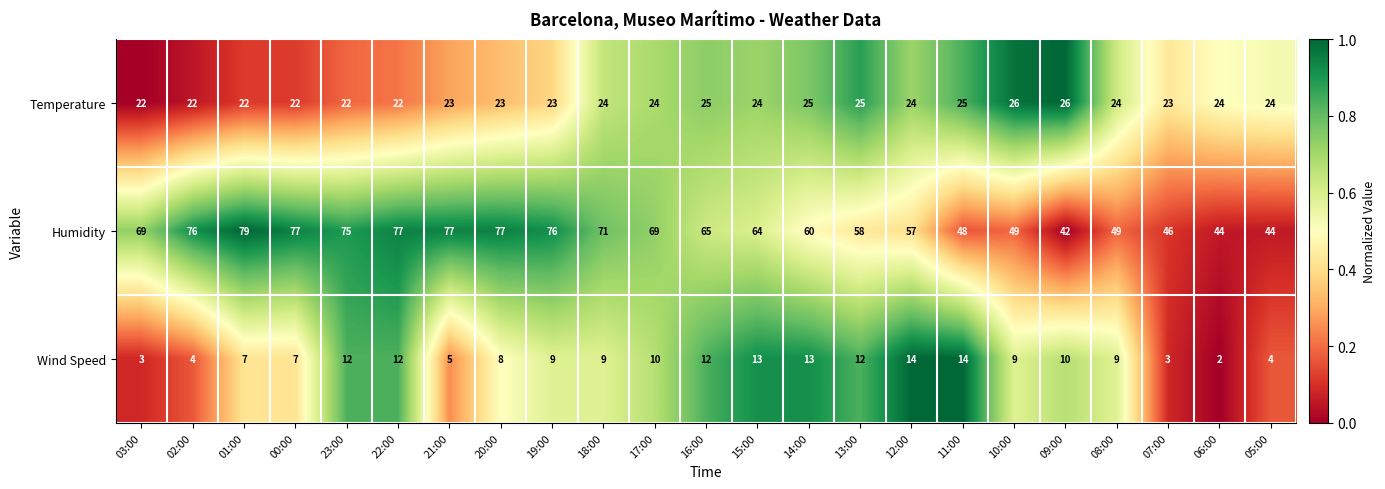

True or false: Temperature has a value of 14 at 21:00.

False